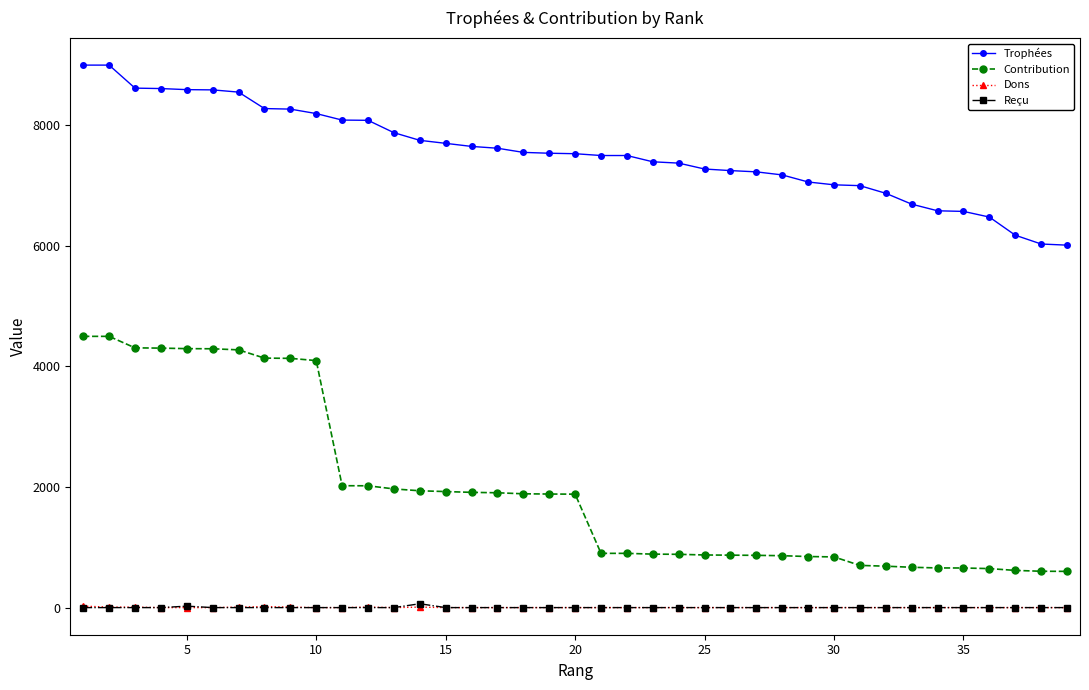

True or false: Dons and Trophées cross at least once.

False